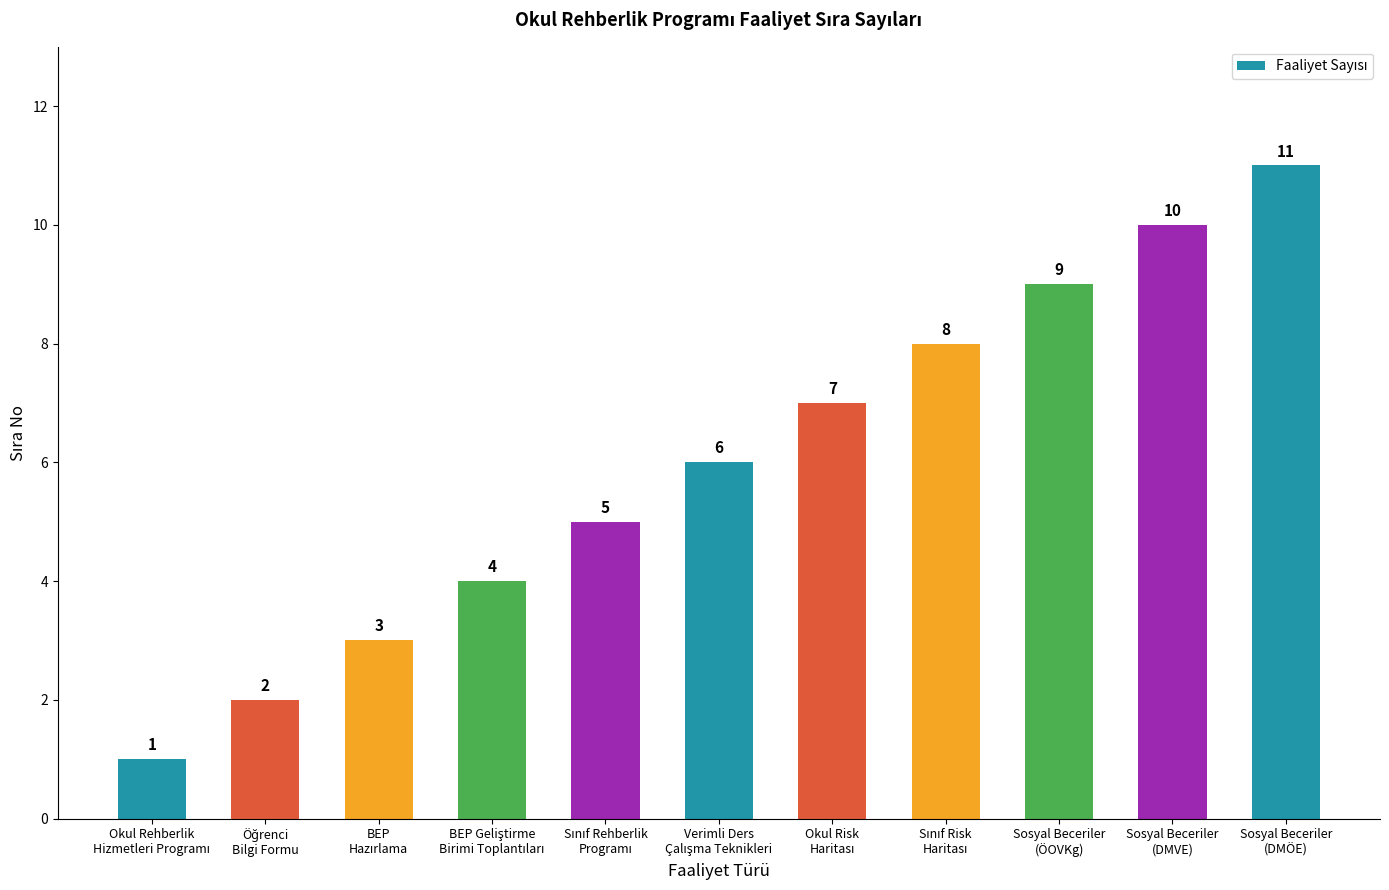

What is the greatest value displayed?

11